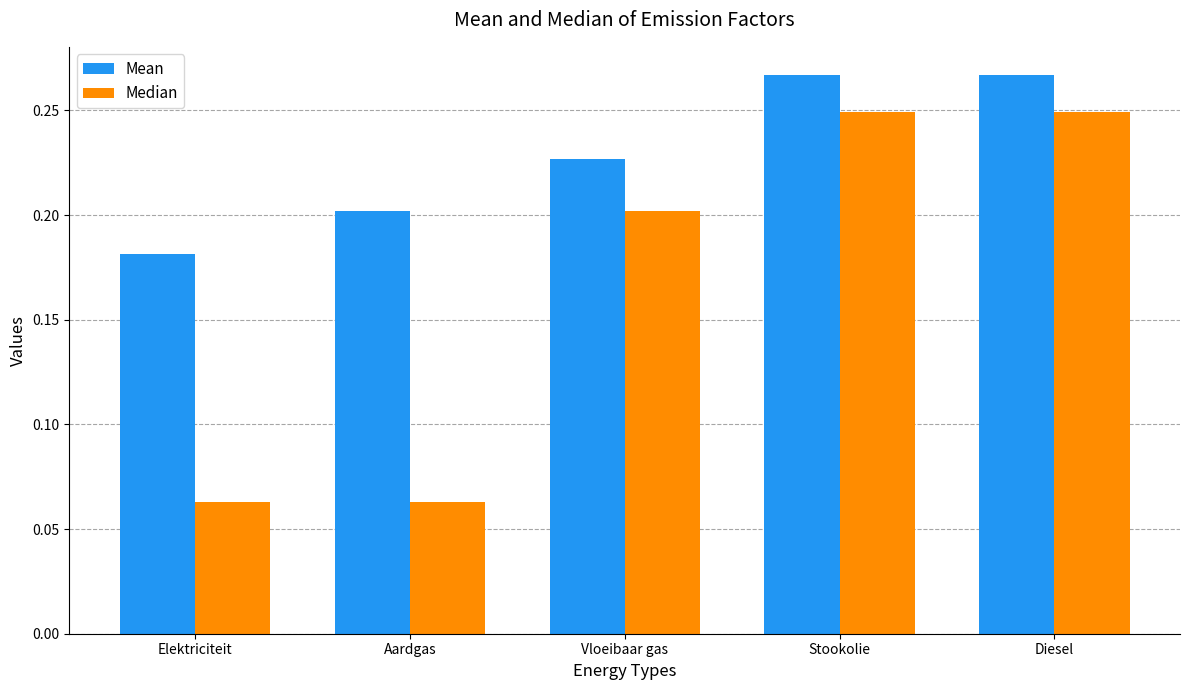

The Mean series shows 0.5 at Stookolie. True or false?

False